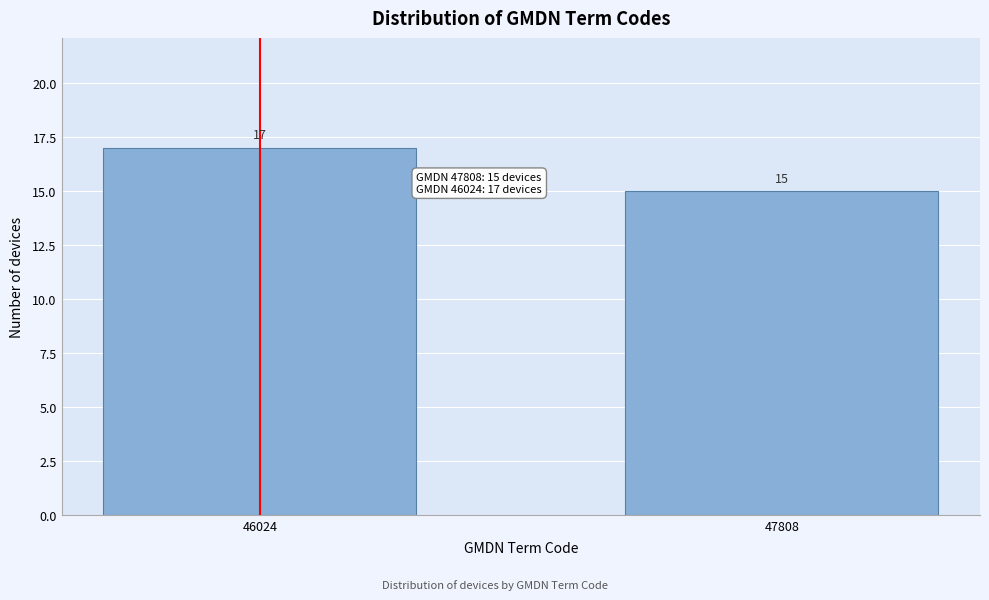

Reading right to left, extract all data points from this chart.

15	17